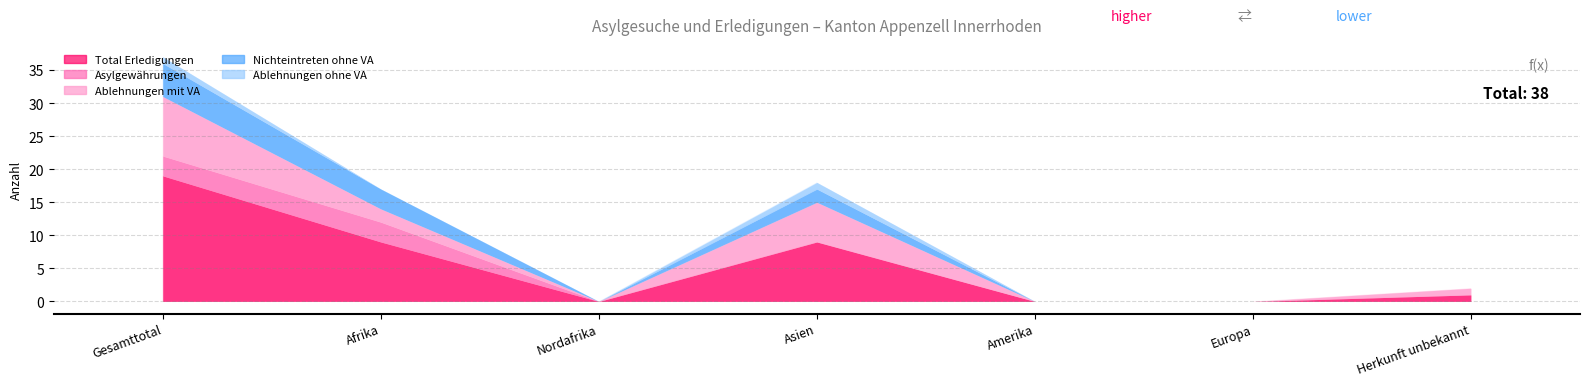

What is the difference between the Nichteintreten ohne VA values at Asien and Afrika?

1